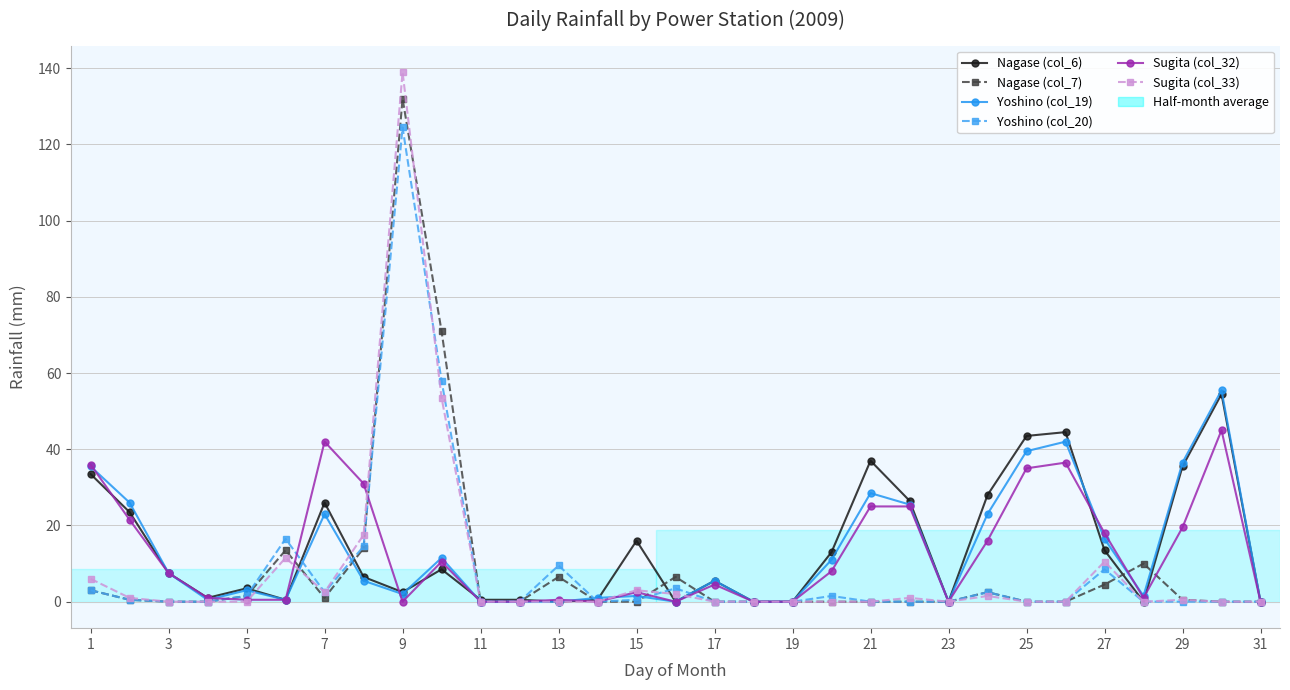

True or false: Nagase (col_7) has more than 1 points higher than both neighbors.

True